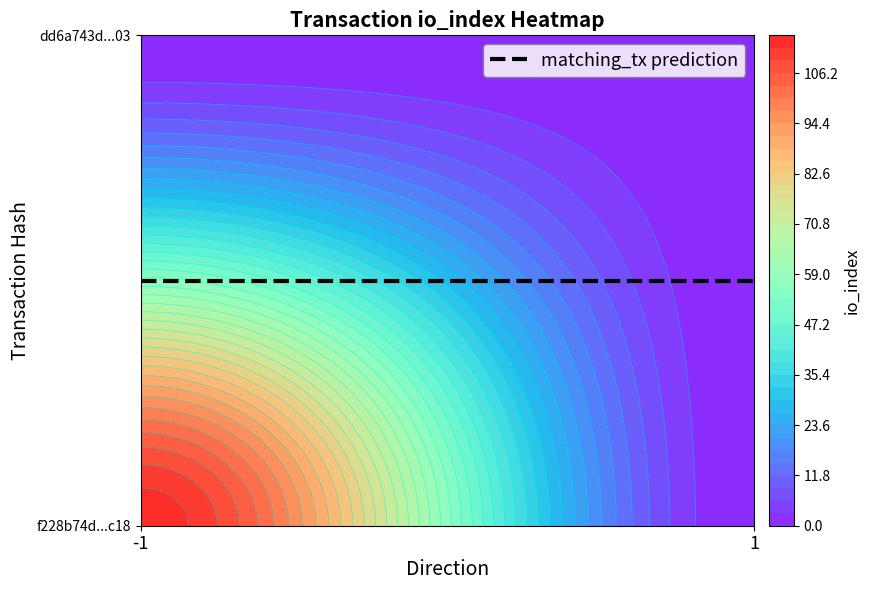

At how many categories does at least one series exceed 26?

1